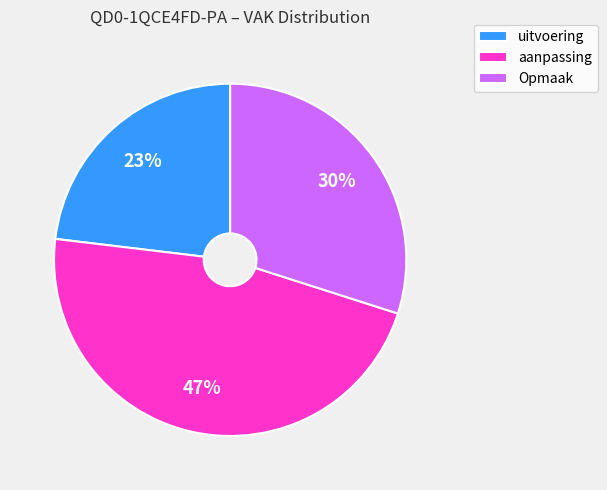

Which category has the biggest portion of the pie?

aanpassing